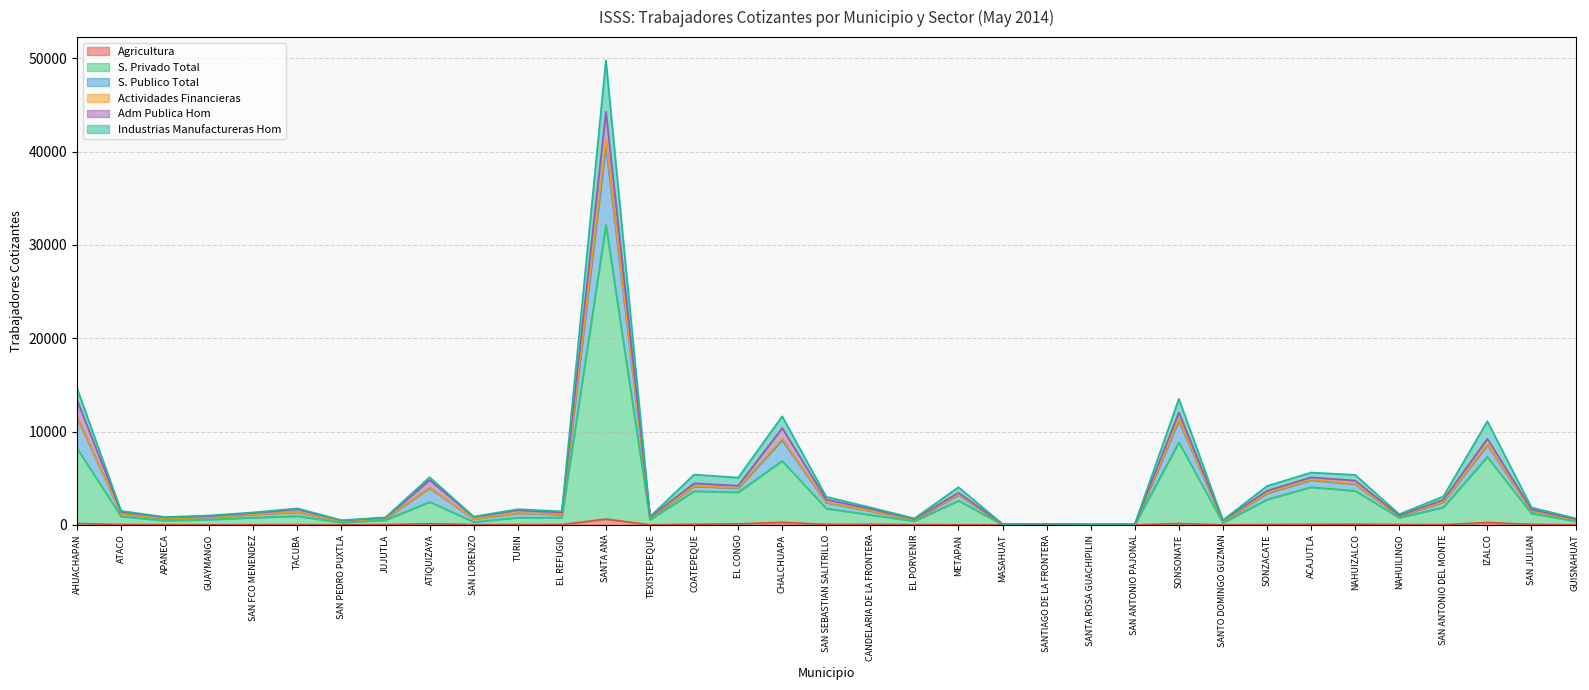

True or false: S. Privado Total and Industrias Manufactureras Hom intersect in this chart.

False